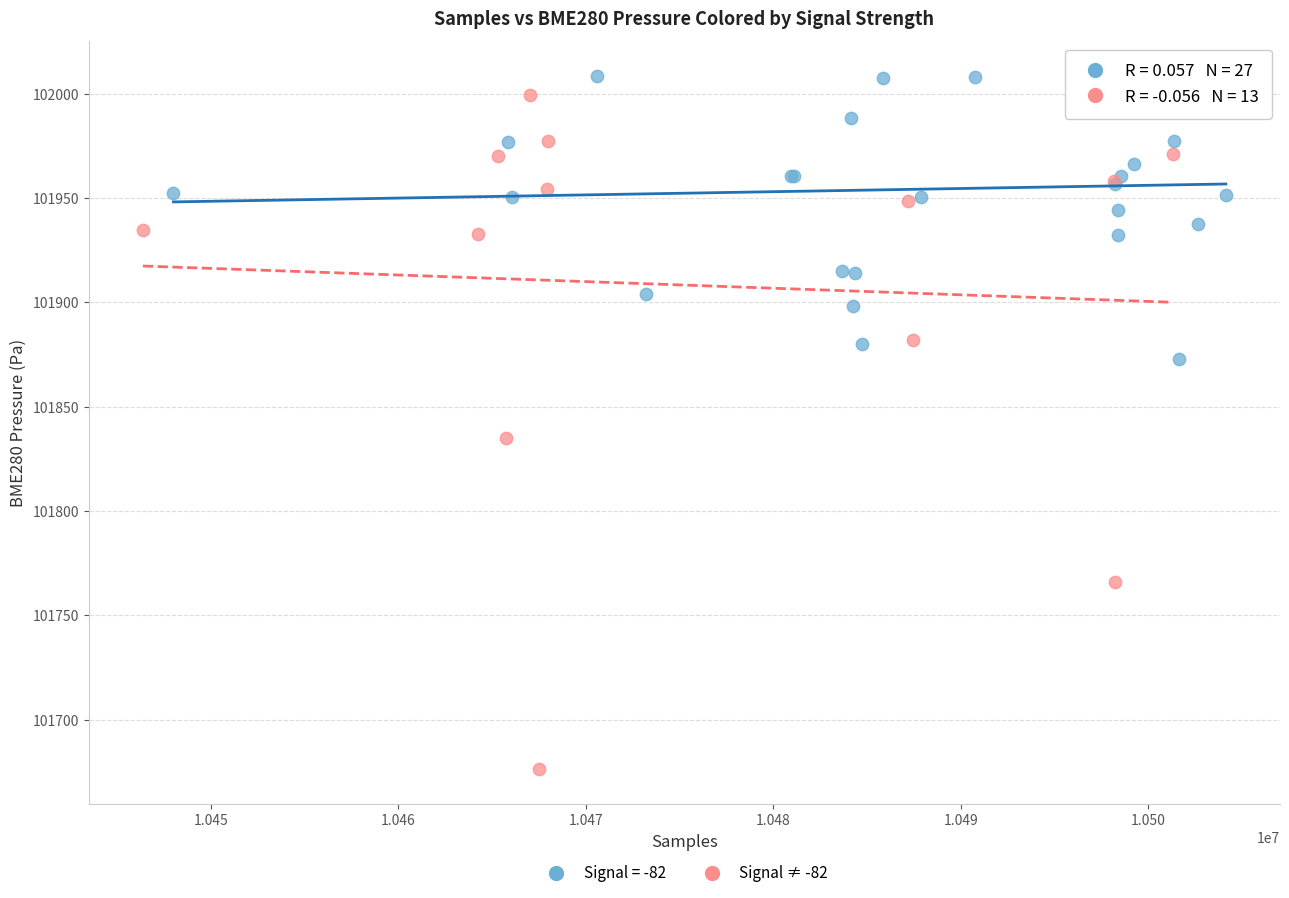

Which series has the largest Y range (max minus min)?

Signal ≠ -82